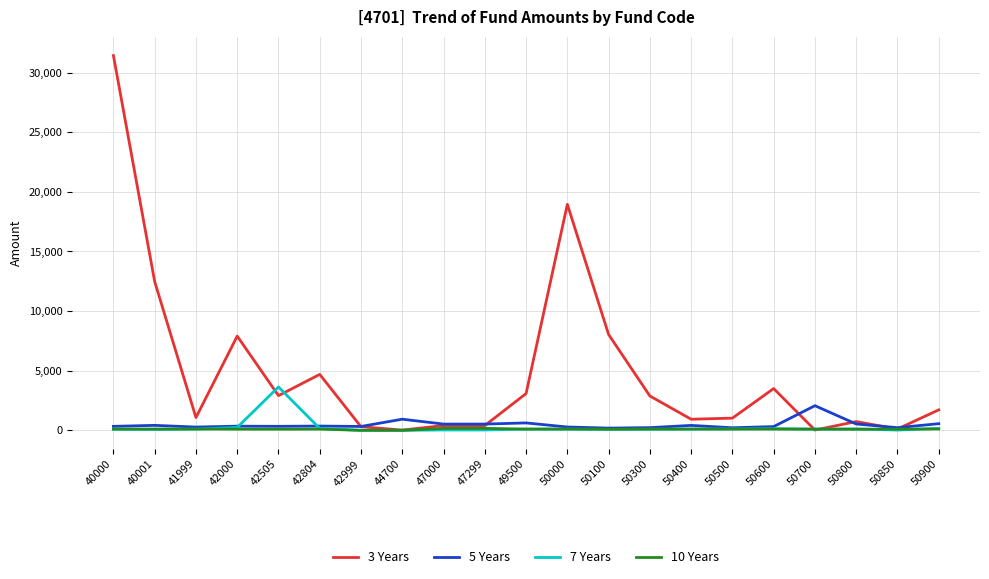

At which label does 10 Years first exceed 107?

40000